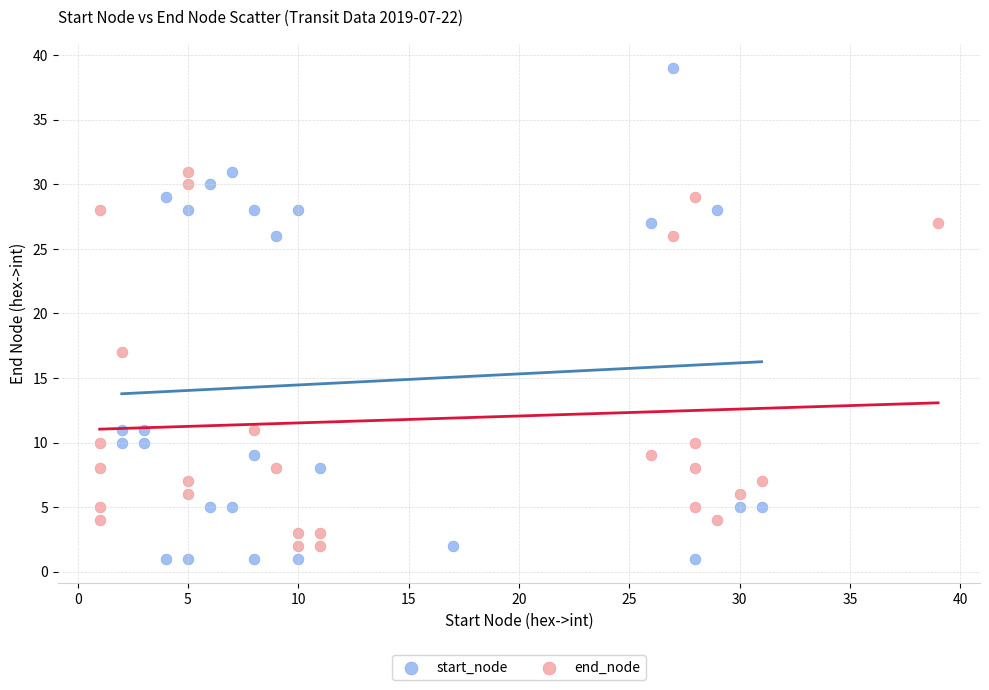

Which series reaches the maximum Y coordinate?

start_node